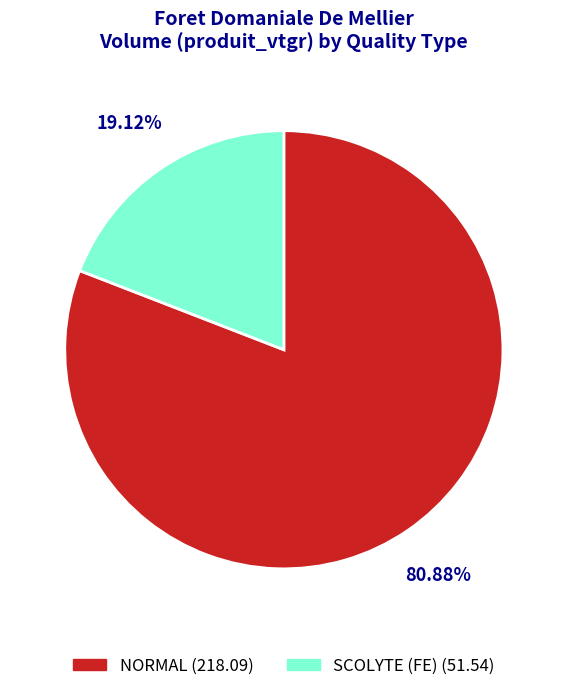

Is there a majority slice in this chart?

Yes